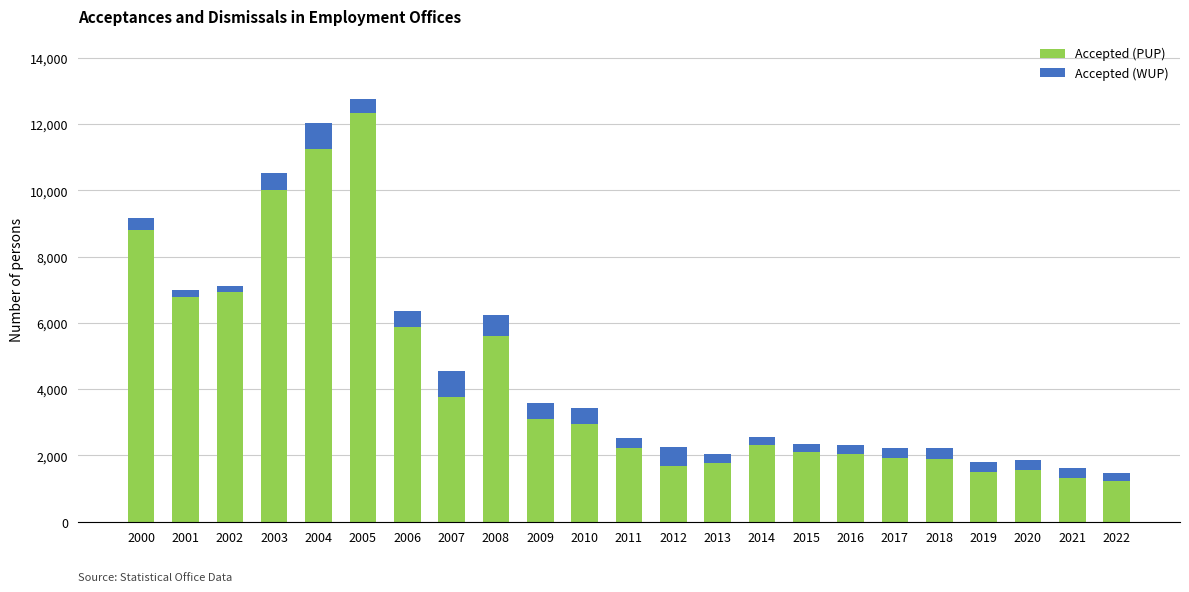

True or false: Accepted (PUP) has a value of 17953 at 2003.

False